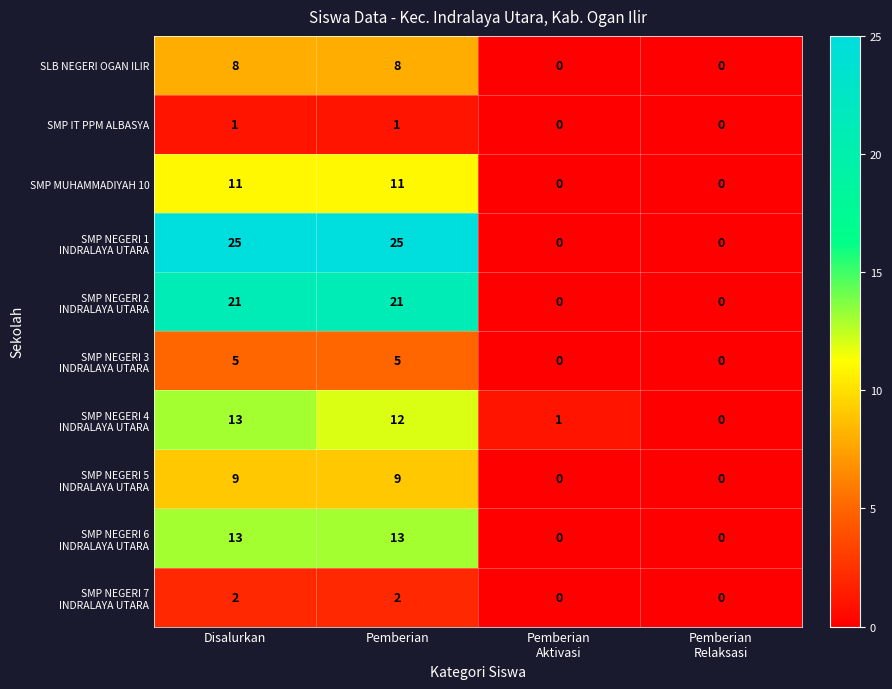

What is the difference between the maximum and second lowest values in the SMP MUHAMMADIYAH 10 series?

11